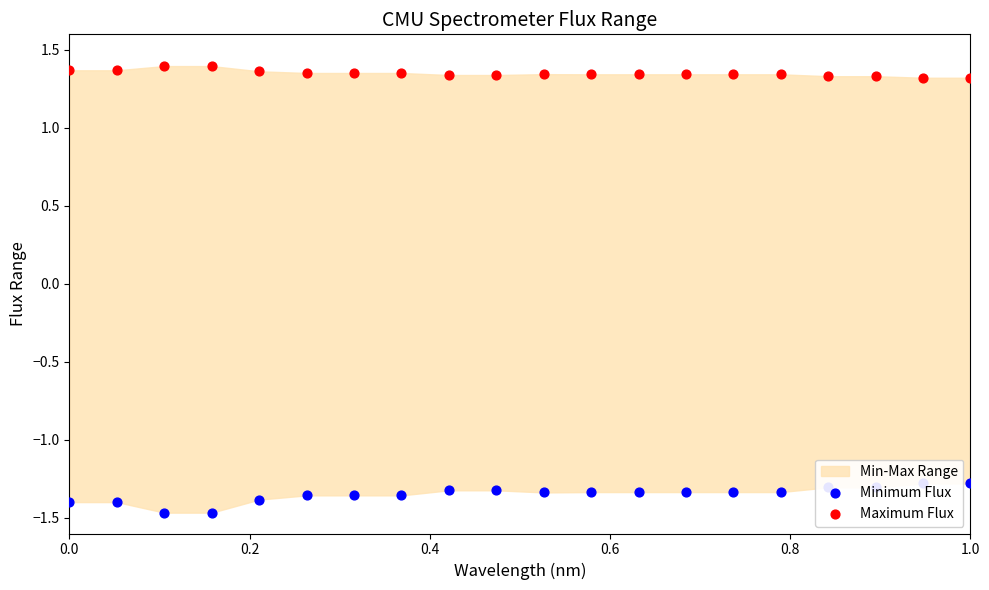

Which series has the largest Y range (max minus min)?

Minimum Flux